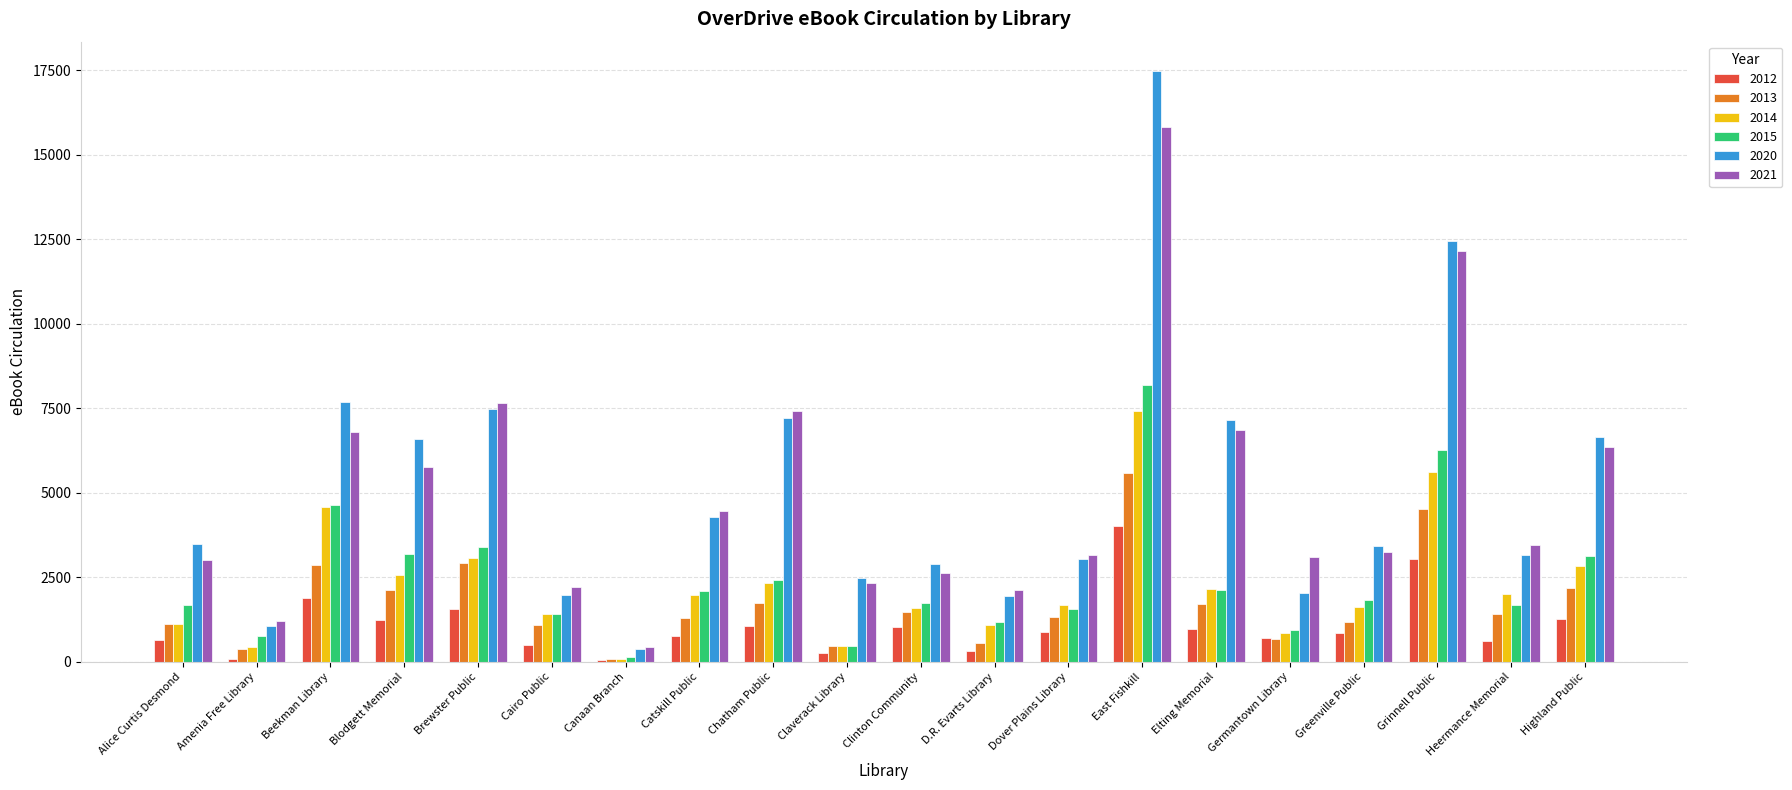

The value of 2020 at Cairo Public is 1349. True or false?

False